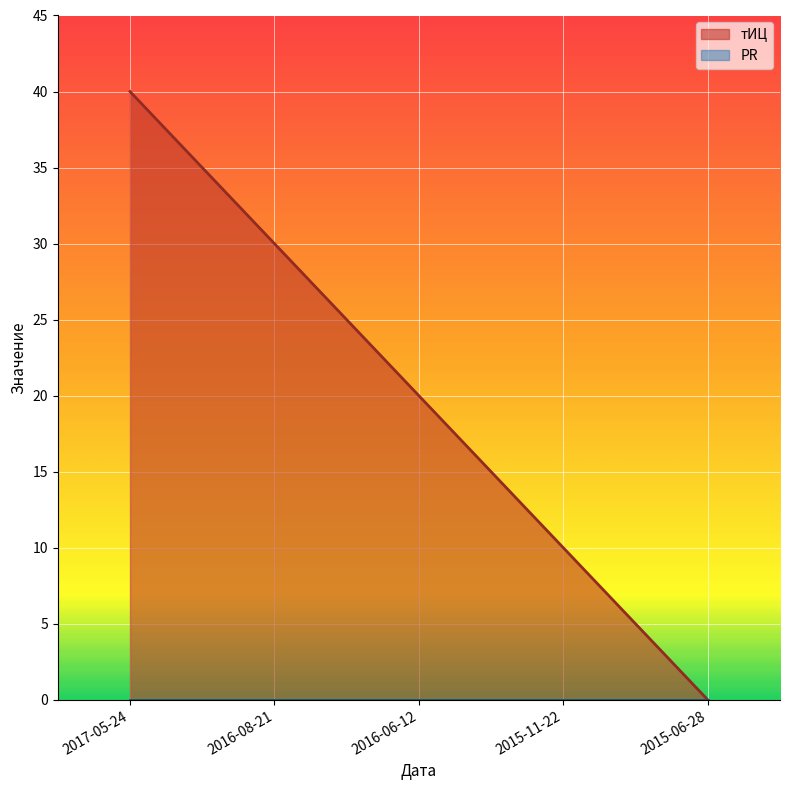

Does the chart display data point markers on the line(s)?

No